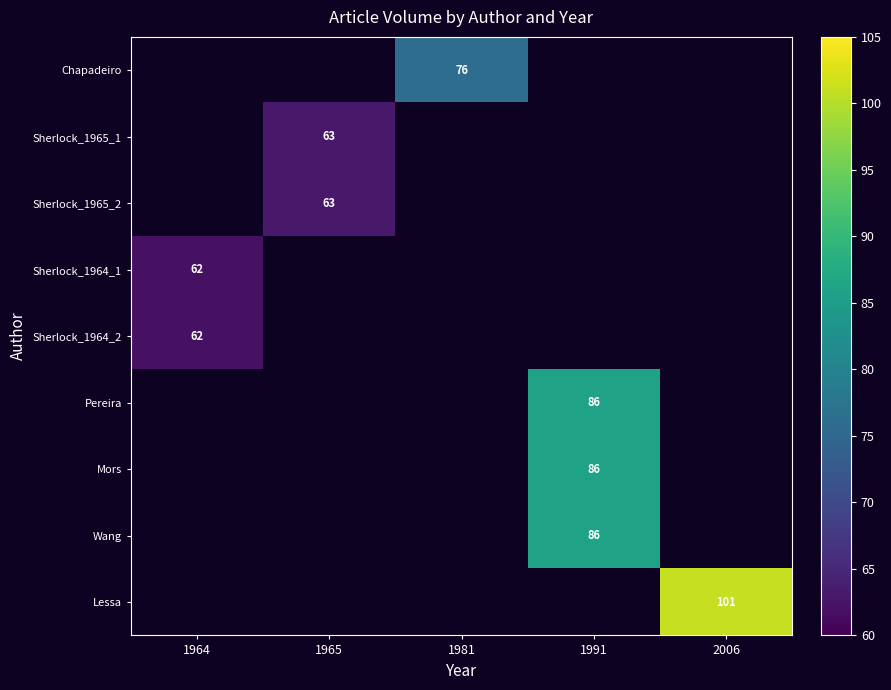

Is it true that Sherlock_1965_2 equals 63 at 1965?

True